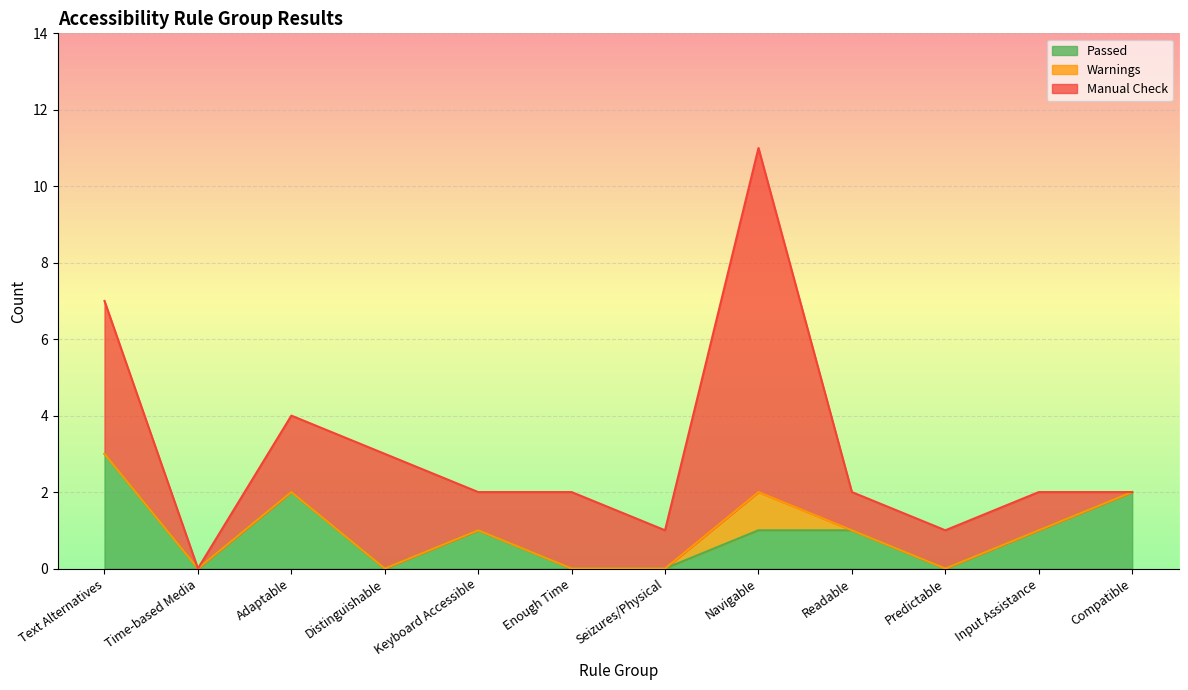

What is the spread (max minus min) of values at Predictable?

1